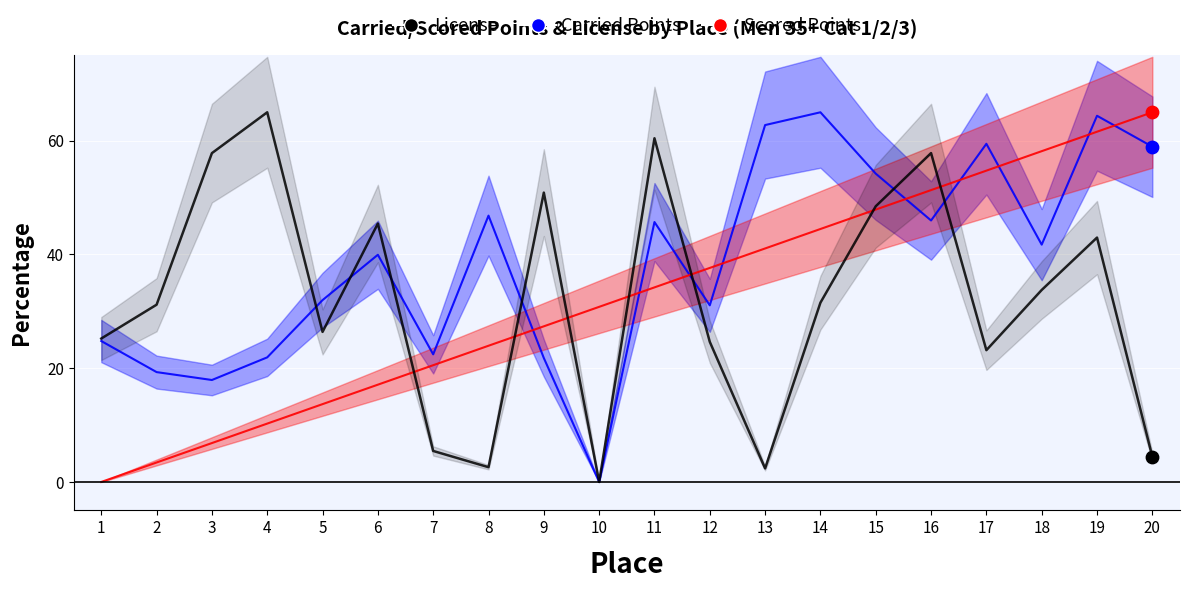

Which series has the largest Y range (max minus min)?

Carried Points